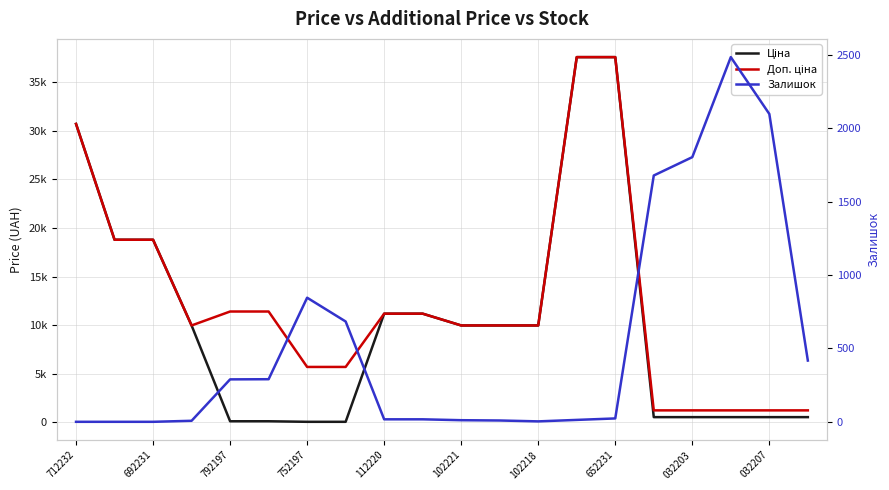

True or false: Залишок and Доп. ціна cross at least once.

True